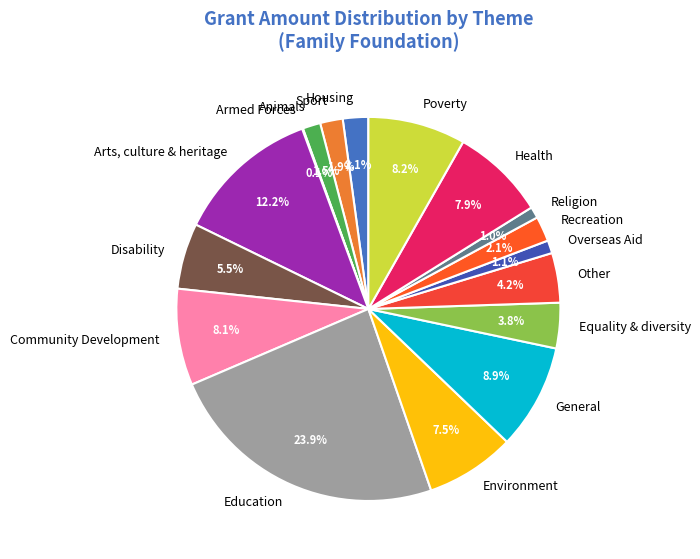

What is the largest slice in the pie chart?

Education